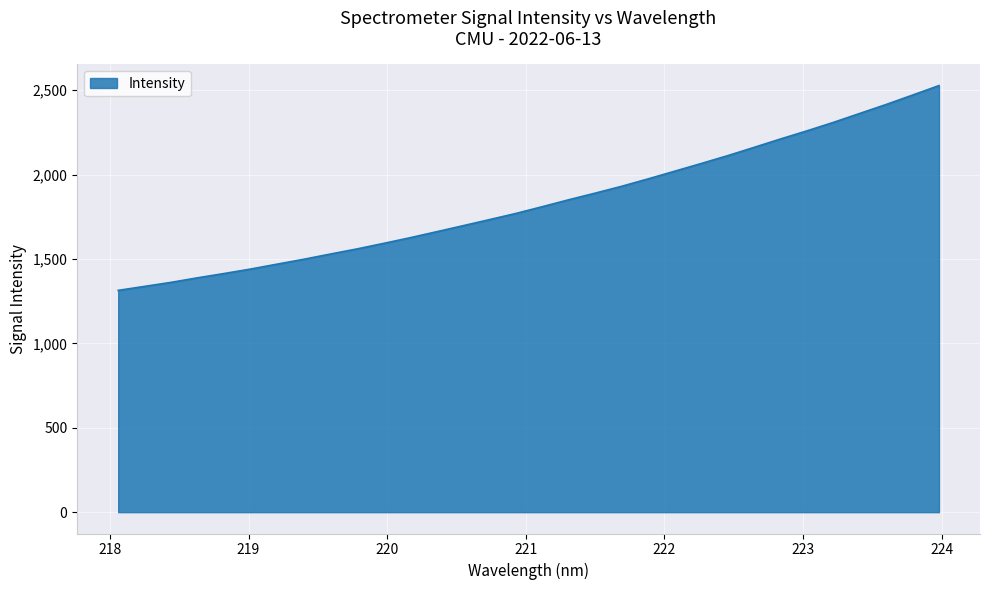

What is the sum of all values?

58749.1